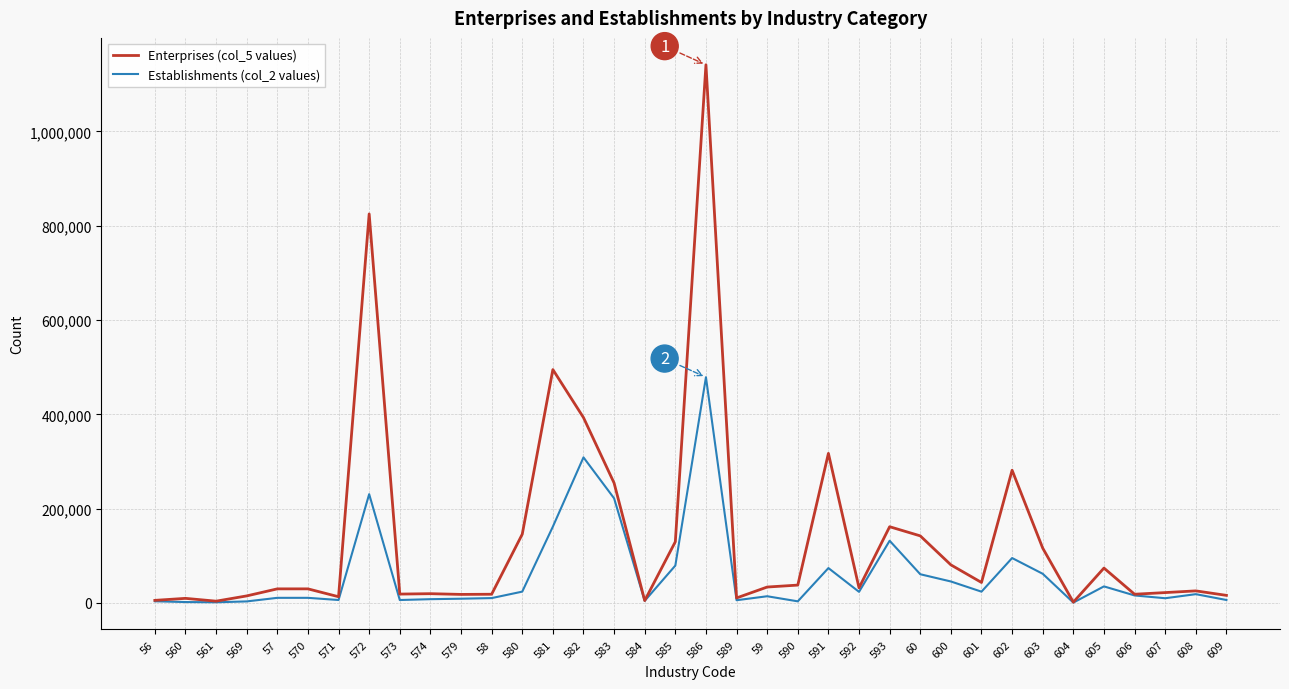

Which series has the largest range (max minus min)?

Enterprises (col_5 values)